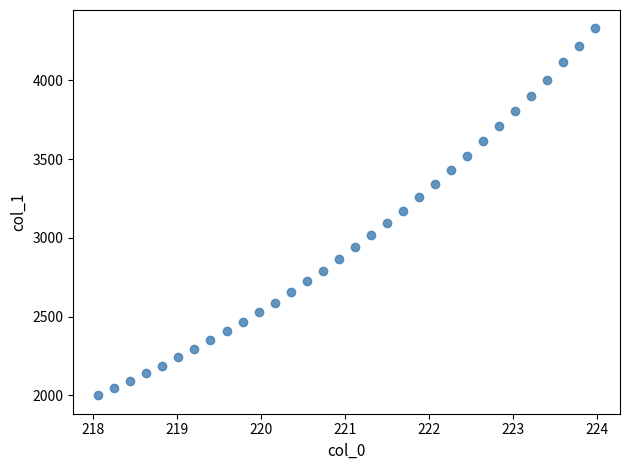

What is the range of X values (max minus min)?

5.9